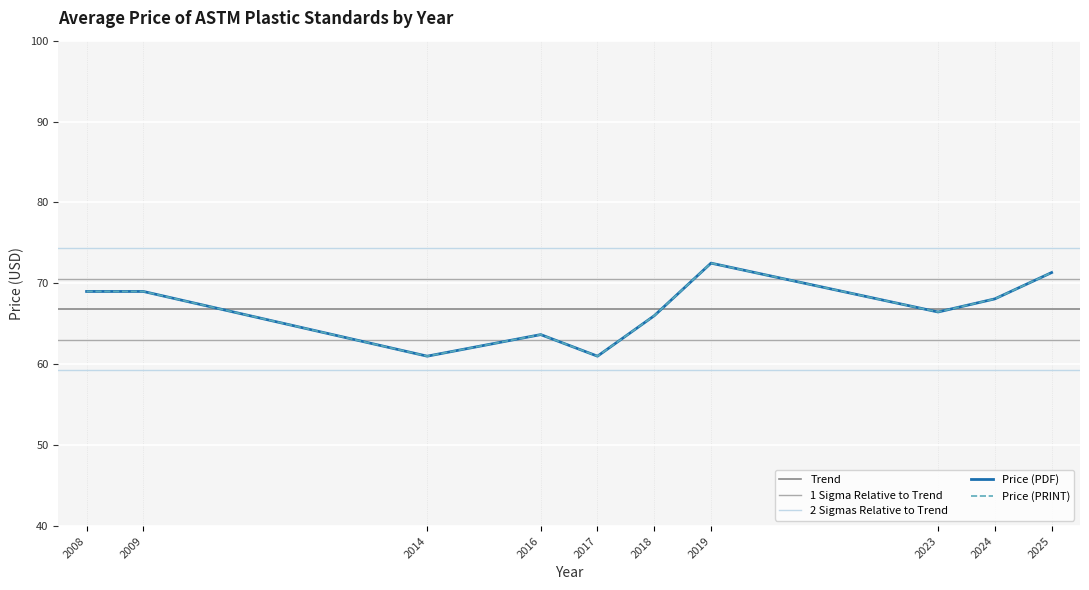

True or false: Price (PDF) and Price (PRINT) cross at least once.

False